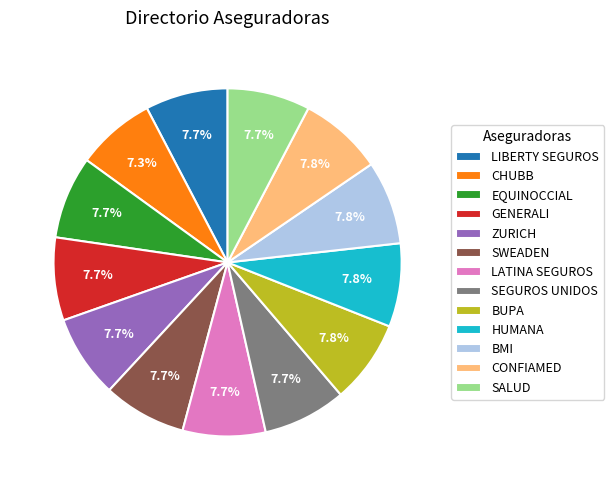

Does SEGUROS UNIDOS represent more than half of the total?

No